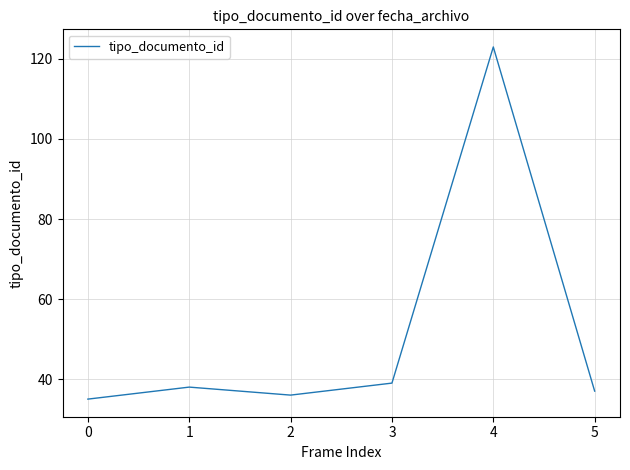

What is the change in value from 4 to 5?

-86